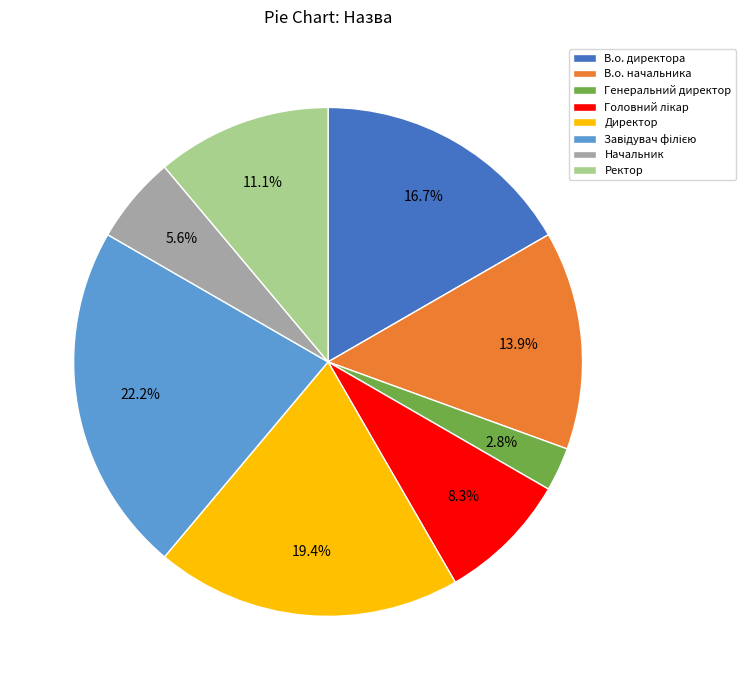

To the nearest percent, what is the average slice percentage?

12%